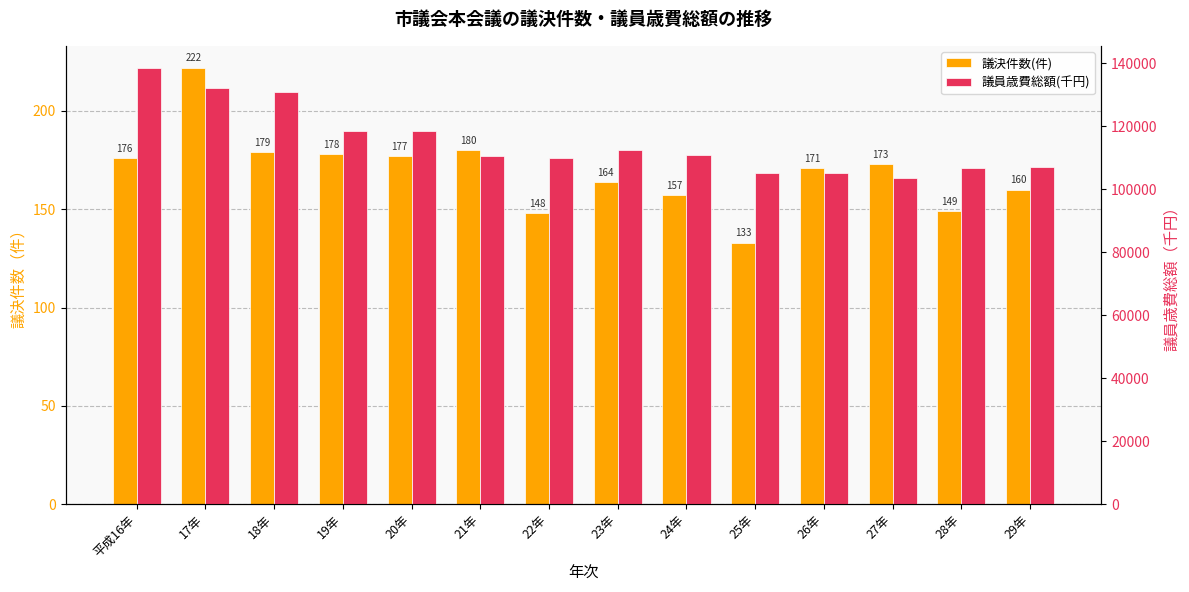

Are the bars horizontal?

No